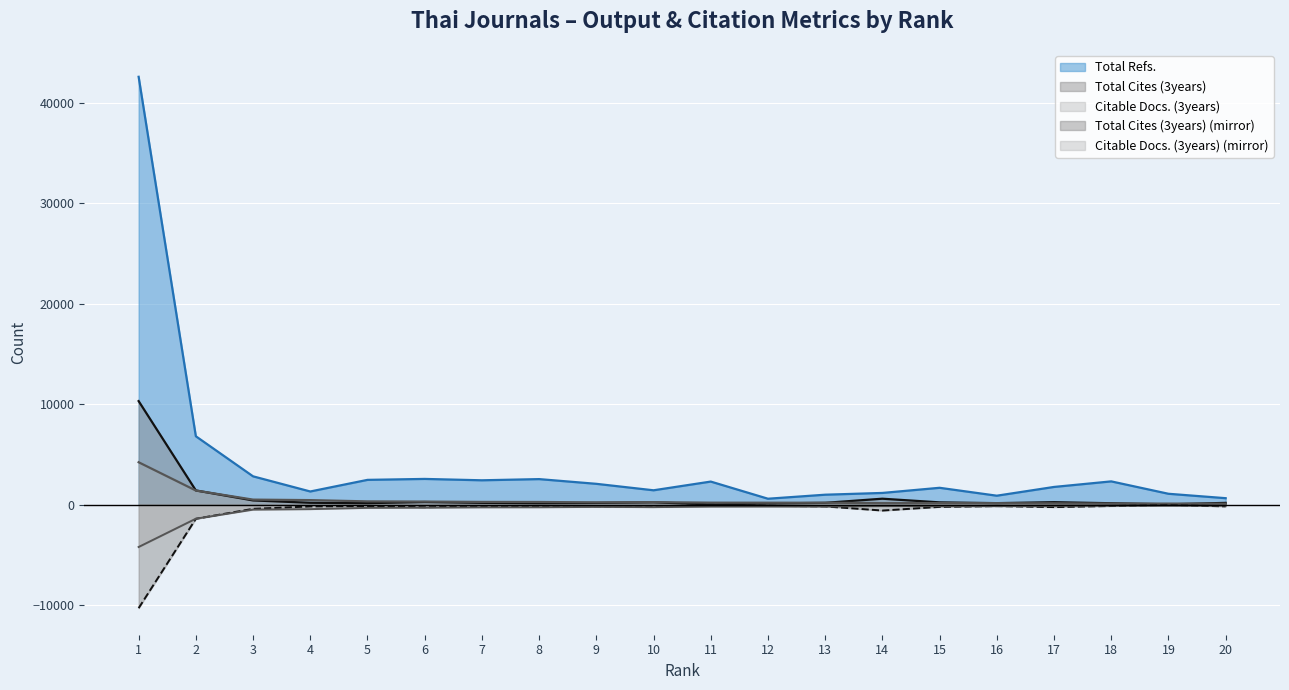

Read the Citable Docs. (3years) value at 9.

226